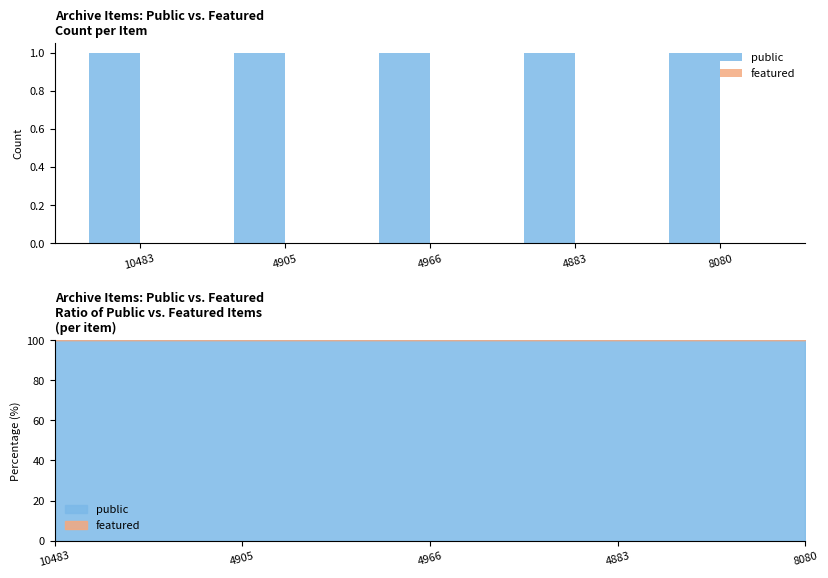

List the series in order of their peak value, highest first.

public, featured